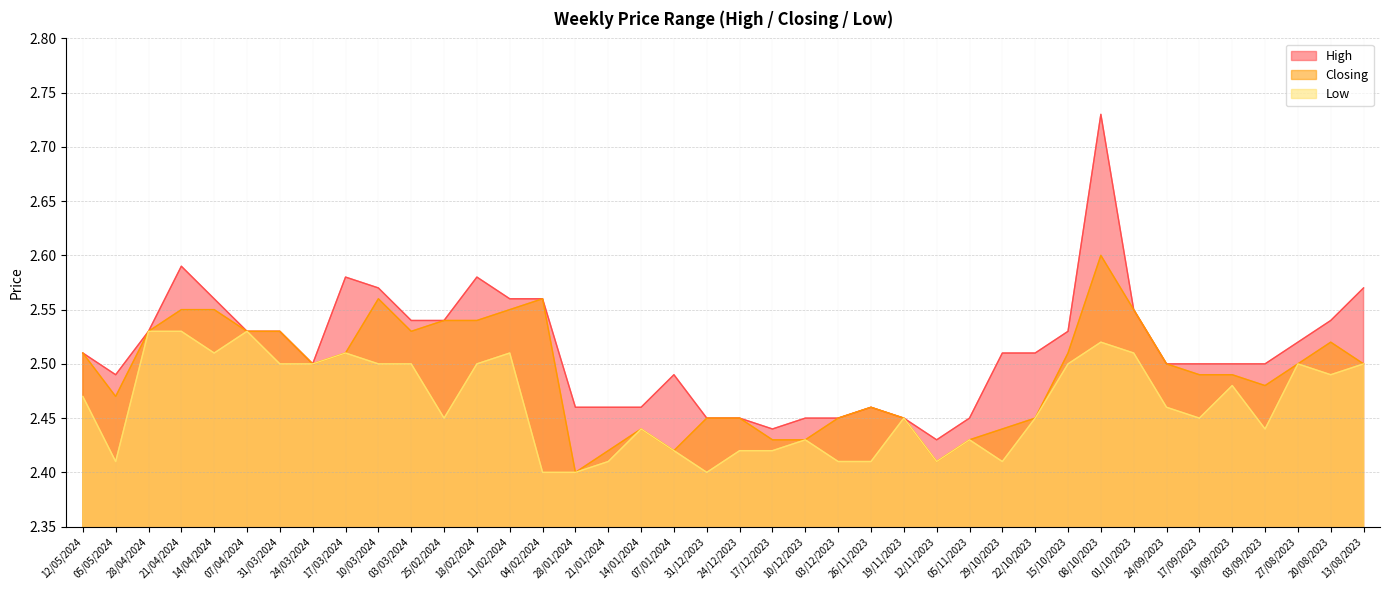

Which series has the largest total across all categories?

High